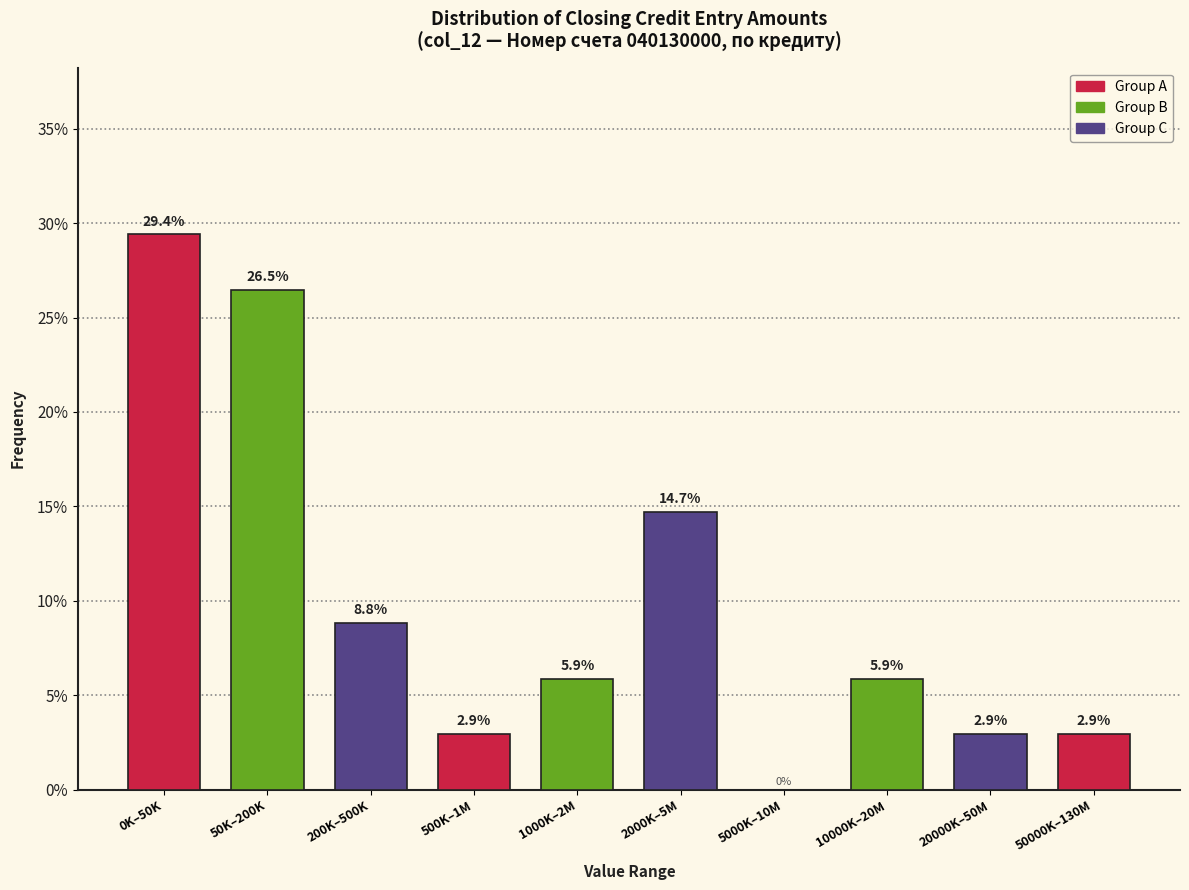

Reading left to right, list all the values displayed in this chart.

0K–50K=29.4	50K–200K=26.5	200K–500K=8.8	500K–1M=2.9	1000K–2M=5.9	2000K–5M=14.7	5000K–10M=0.0	10000K–20M=5.9	20000K–50M=2.9	50000K–130M=2.9